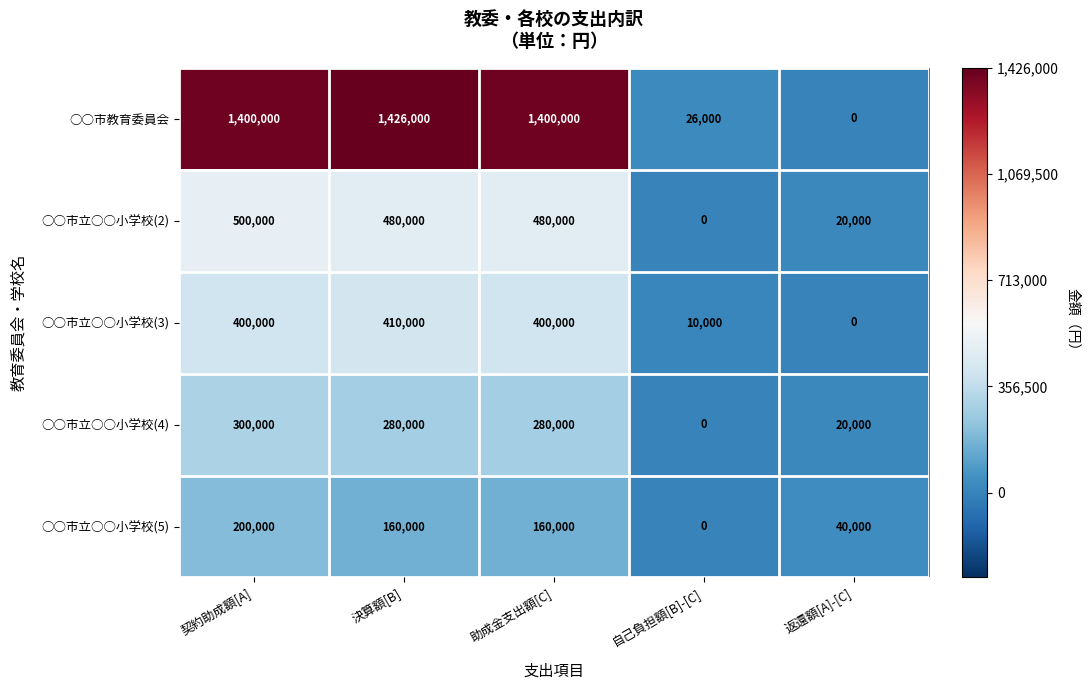

What is the maximum value shown in the chart?

1426000